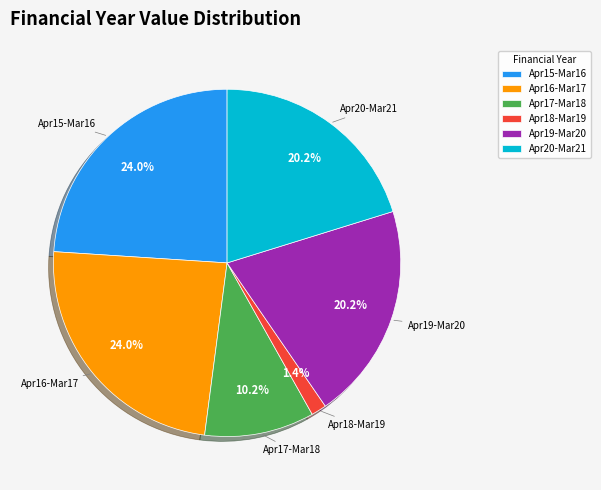

Do Apr20-Mar21 and Apr17-Mar18 together represent more than half of the pie?

No